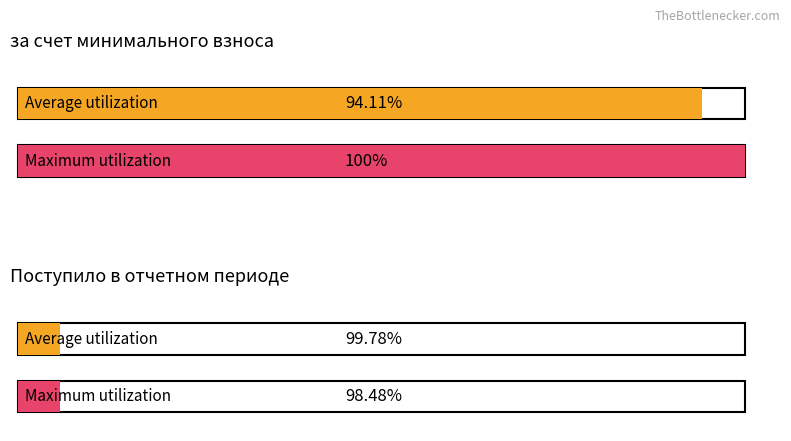

Which series has the largest range (max minus min)?

Maximum utilization